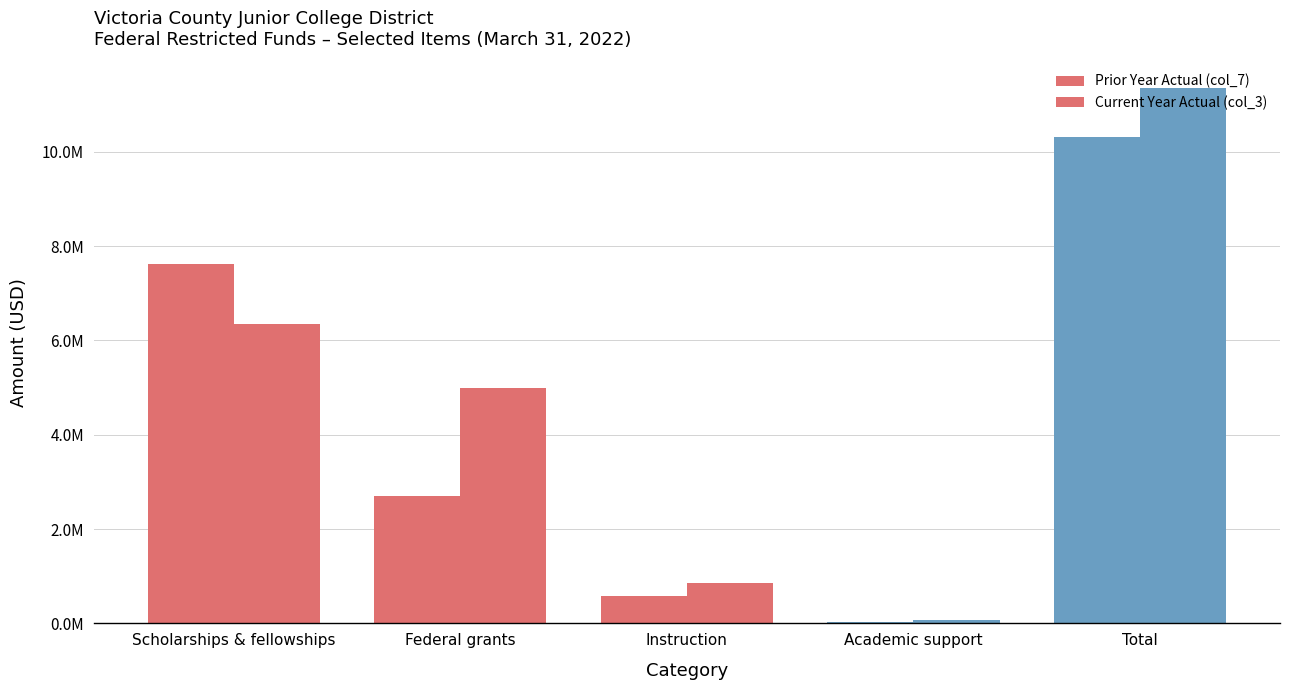

At how many categories does at least one series exceed 1427119?

3